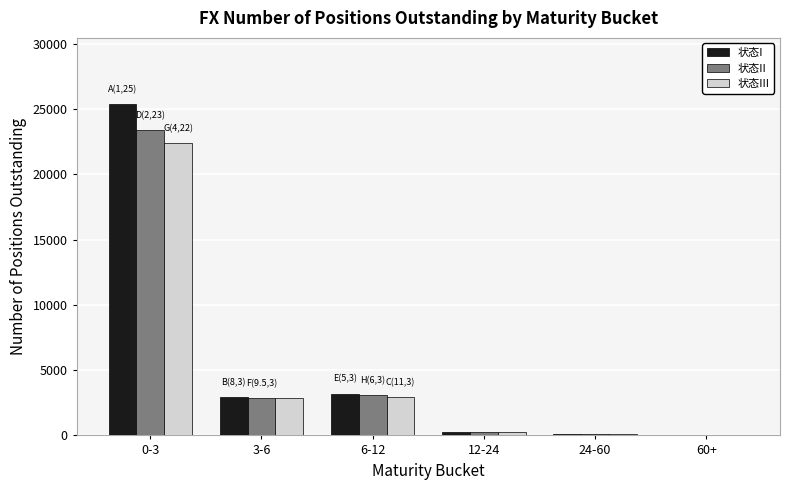

At which category is the sum across all series the highest?

0-3